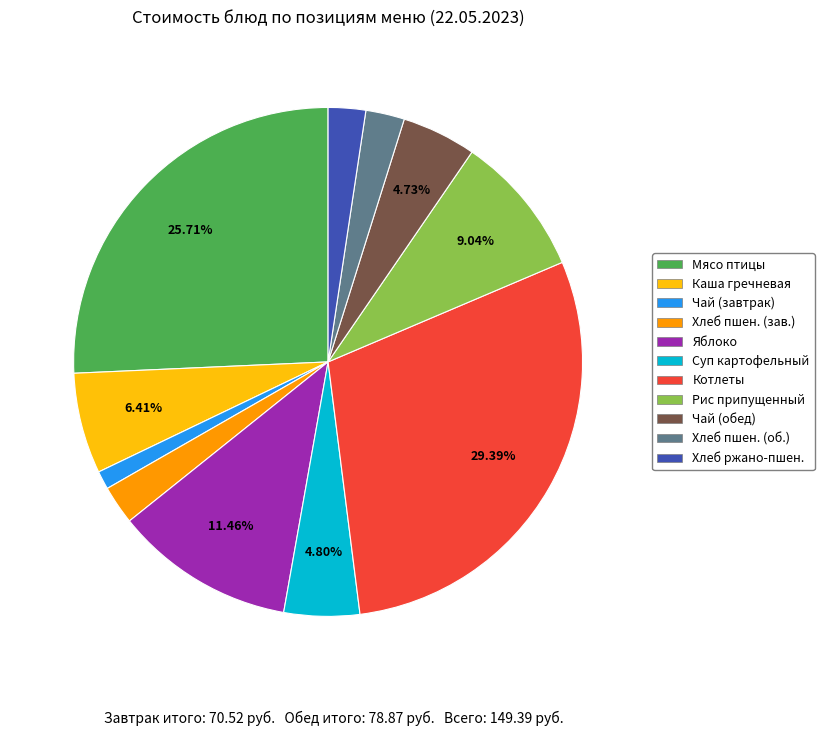

Which slice is the smallest?

Чай (завтрак)